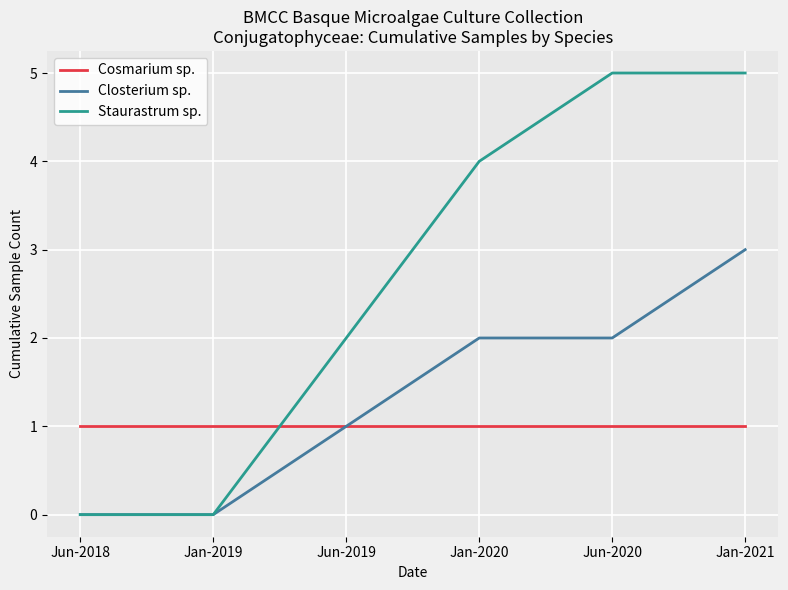

Reading left to right, extract all data points from this chart.

Cosmarium sp.: Jun-2018=1	Jan-2019=1	Jun-2019=1	Jan-2020=1	Jun-2020=1	Jan-2021=1
Closterium sp.: Jun-2018=0	Jan-2019=0	Jun-2019=1	Jan-2020=2	Jun-2020=2	Jan-2021=3
Staurastrum sp.: Jun-2018=0	Jan-2019=0	Jun-2019=2	Jan-2020=4	Jun-2020=5	Jan-2021=5